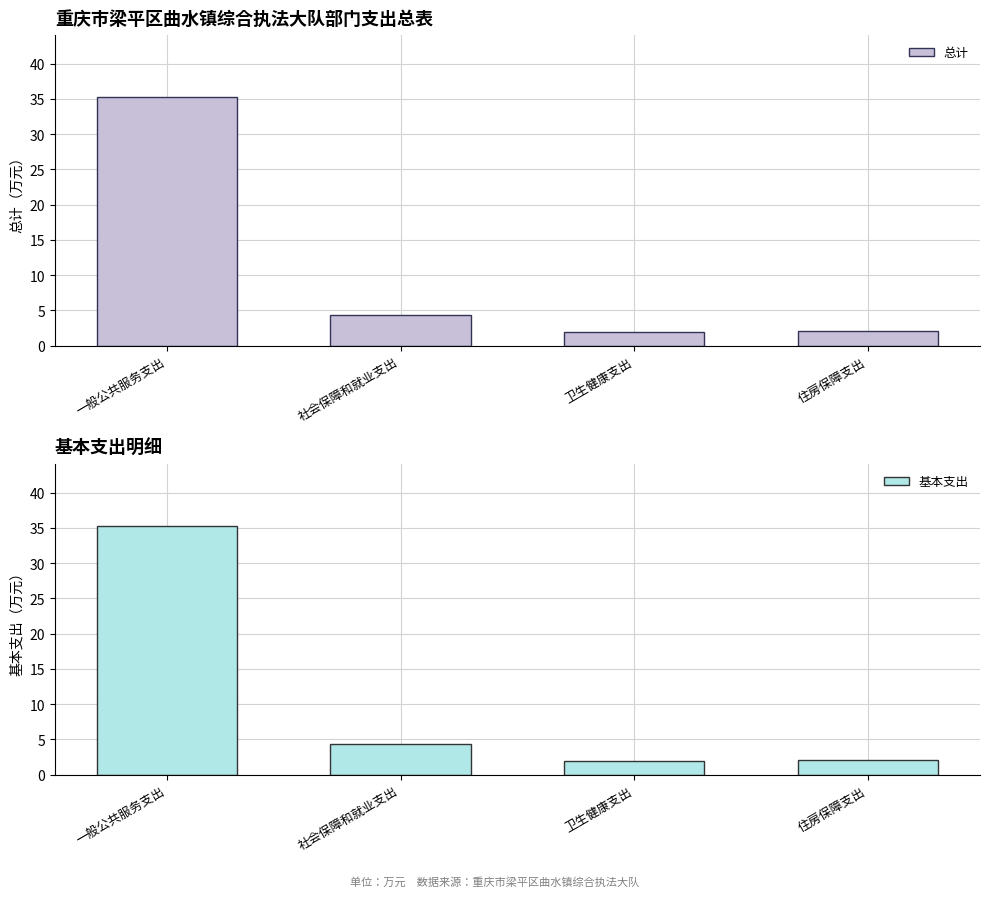

What is the difference between the second highest and second lowest values in the 总计 series?

2.2